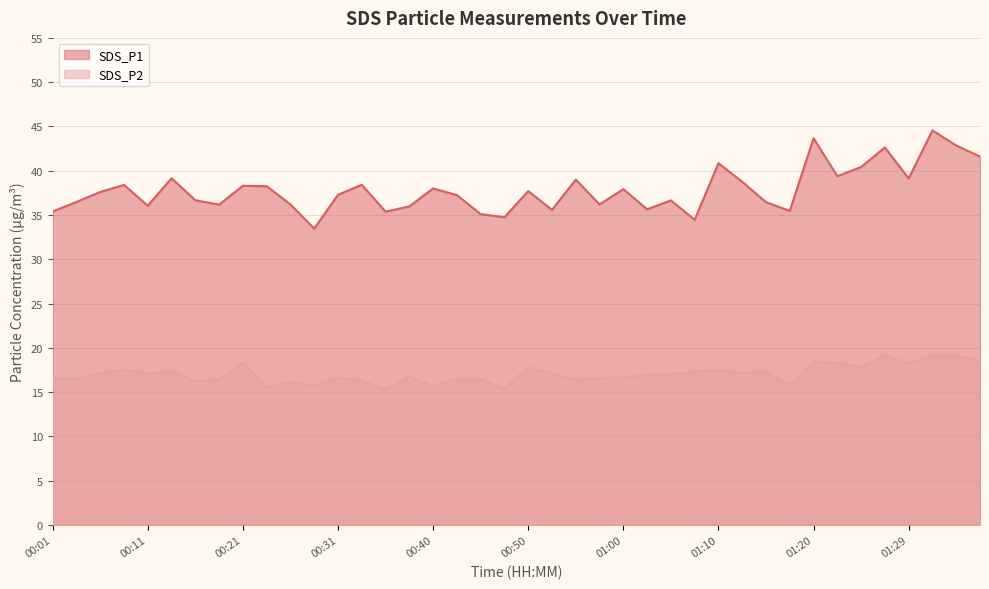

What is the average value of the SDS_P2 series?

17.1